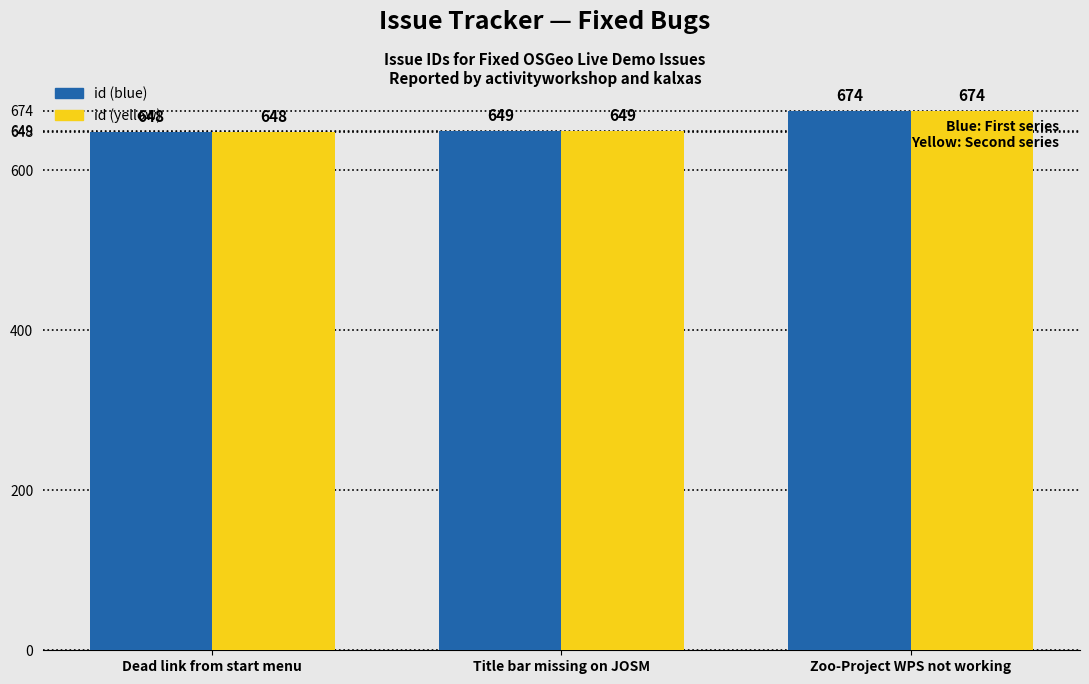

Reading left to right, what are all the values shown in this chart?

id (blue): 648	649	674
id (yellow): 648	649	674